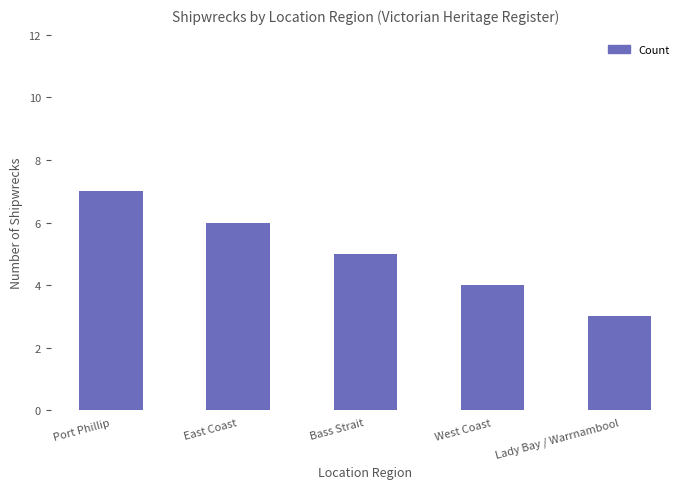

What is the value of the 3rd bar from the left?

5